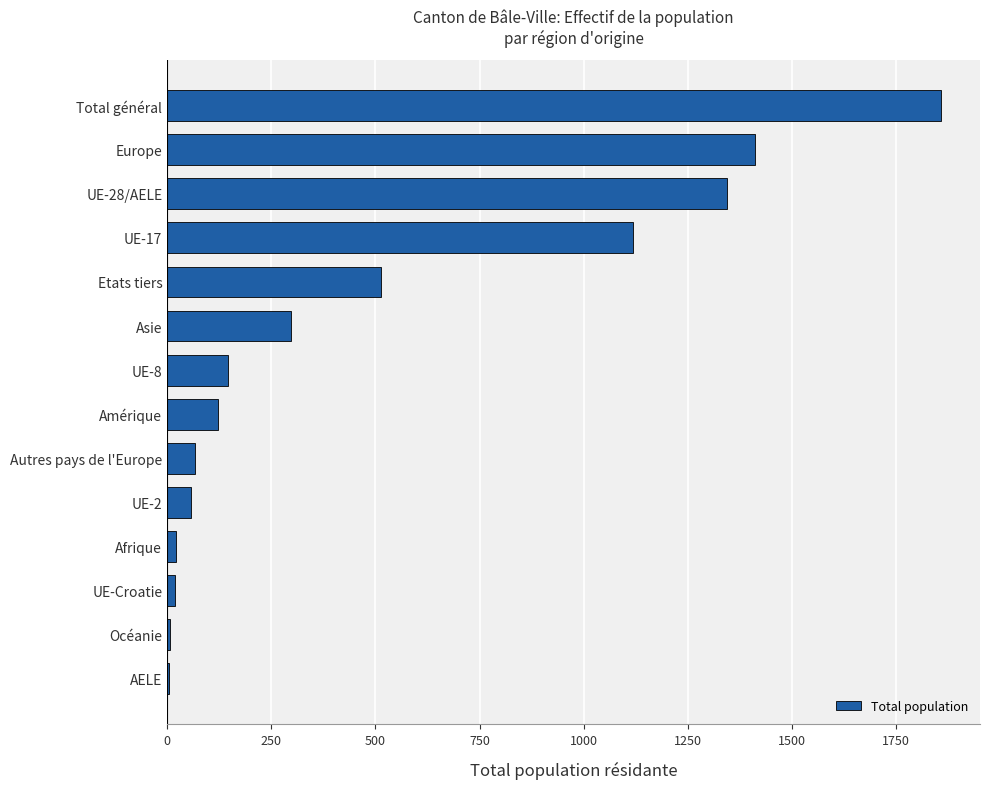

Is it true that the value at UE-28/AELE is 1344?

True